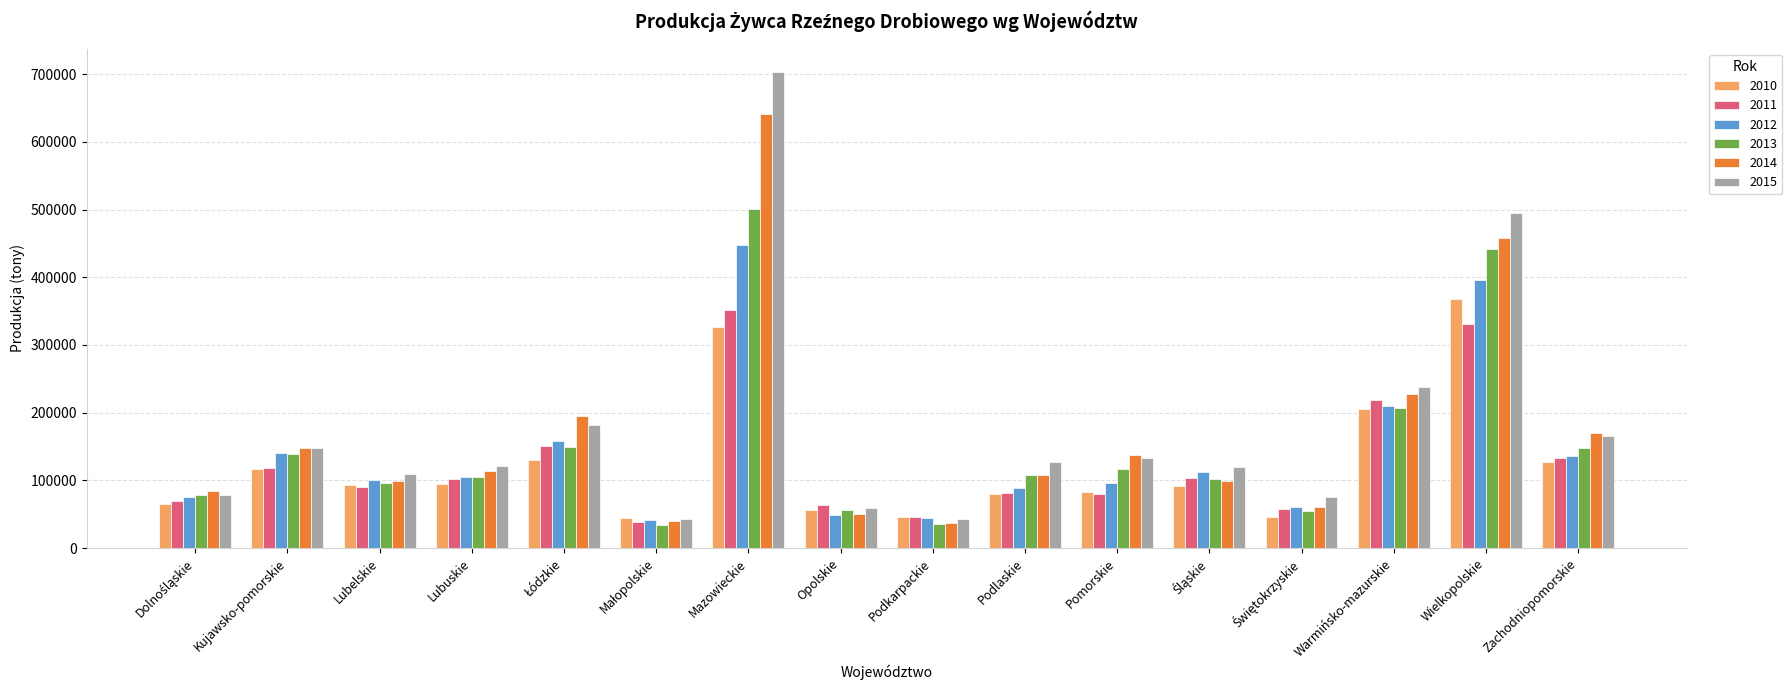

What is the minimum value for 2010?

43900